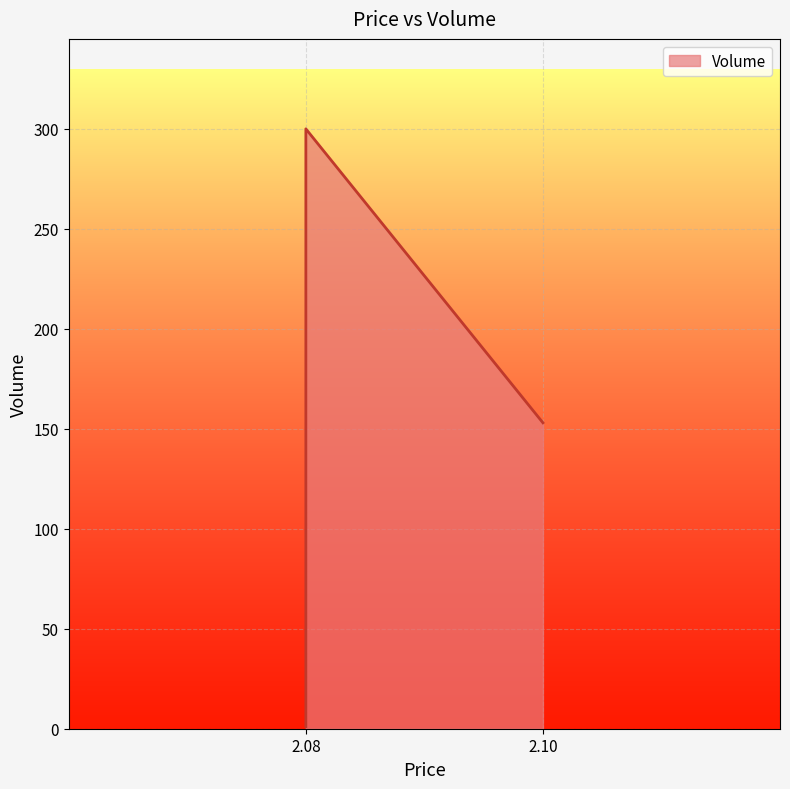

The value at 2.08 is 0. True or false?

False